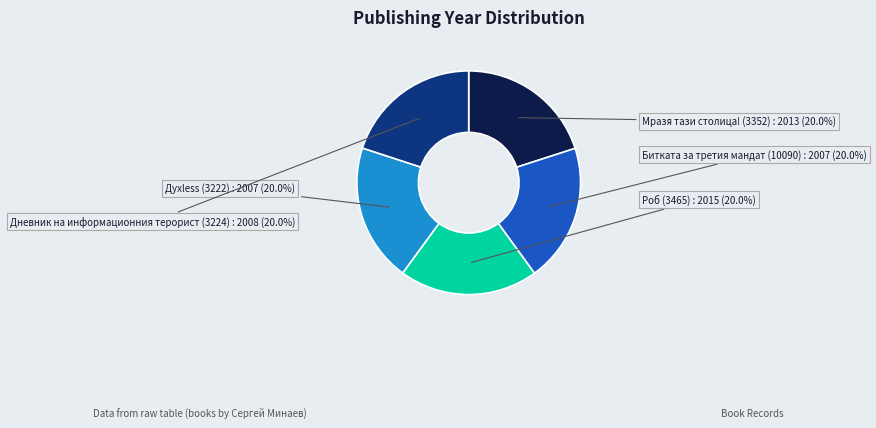

Combined, what portion of the pie is Духless (3222) and Дневник на информационния терорист (3224)?

40.0%